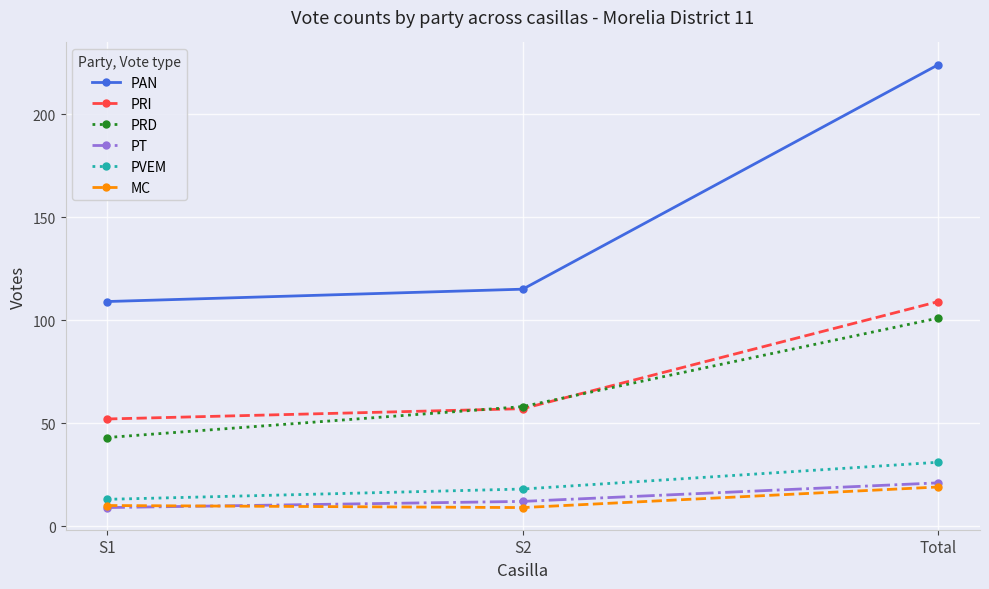

Reading left to right, transcribe all the data shown in this chart.

PAN: S1=109	S2=115	Total=224
PRI: S1=52	S2=57	Total=109
PRD: S1=43	S2=58	Total=101
PT: S1=9	S2=12	Total=21
PVEM: S1=13	S2=18	Total=31
MC: S1=10	S2=9	Total=19